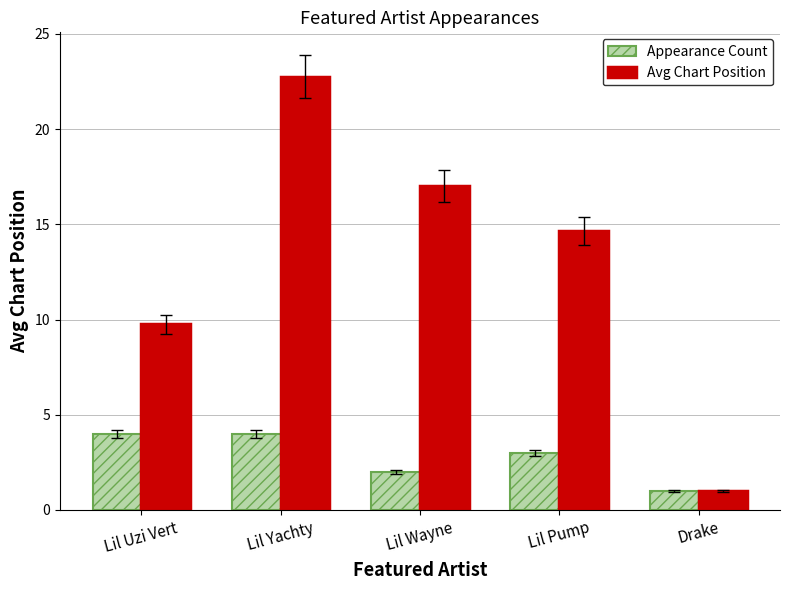

How many values in the Avg Chart Position series exceed 14?

3